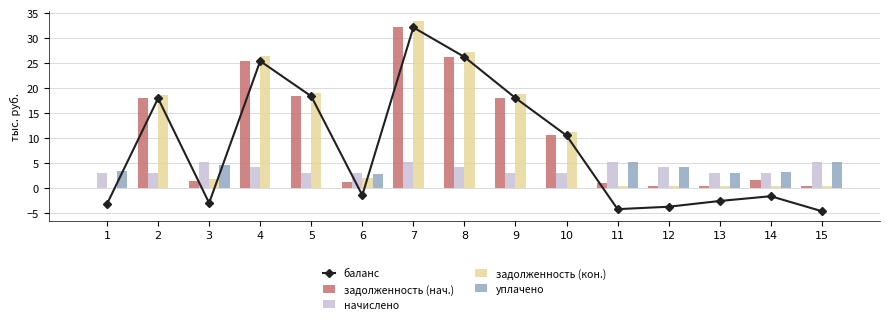

Read the задолженность (кон.) value at 12.

0.3